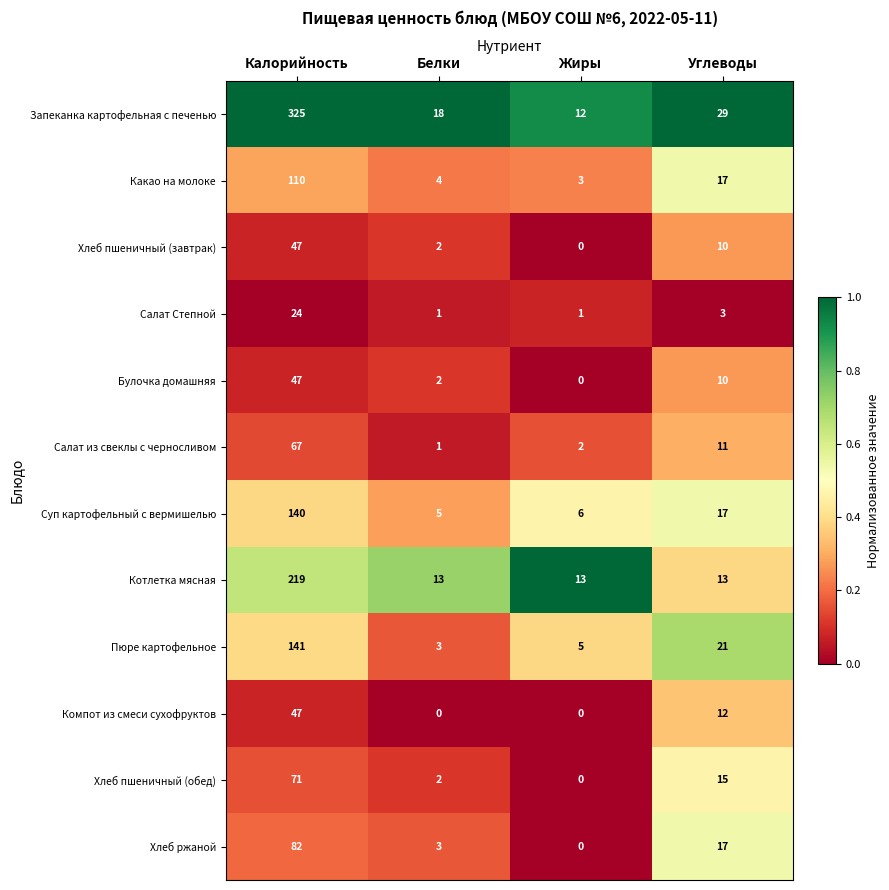

List the labels in order of Хлеб пшеничный (завтрак) value, smallest first.

Жиры, Белки, Углеводы, Калорийность